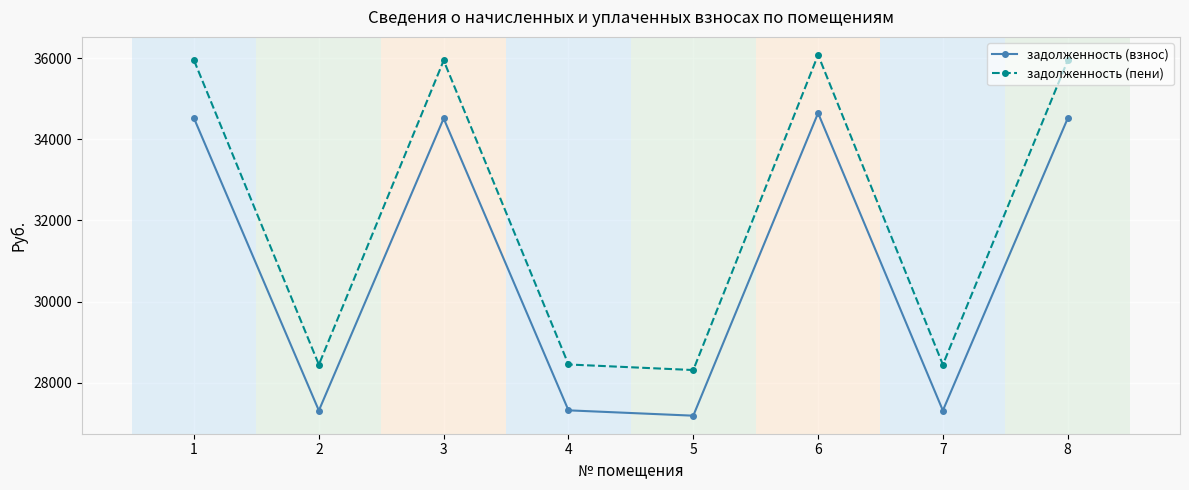

The value of задолженность (взнос) at 2 is 27311.0. True or false?

True